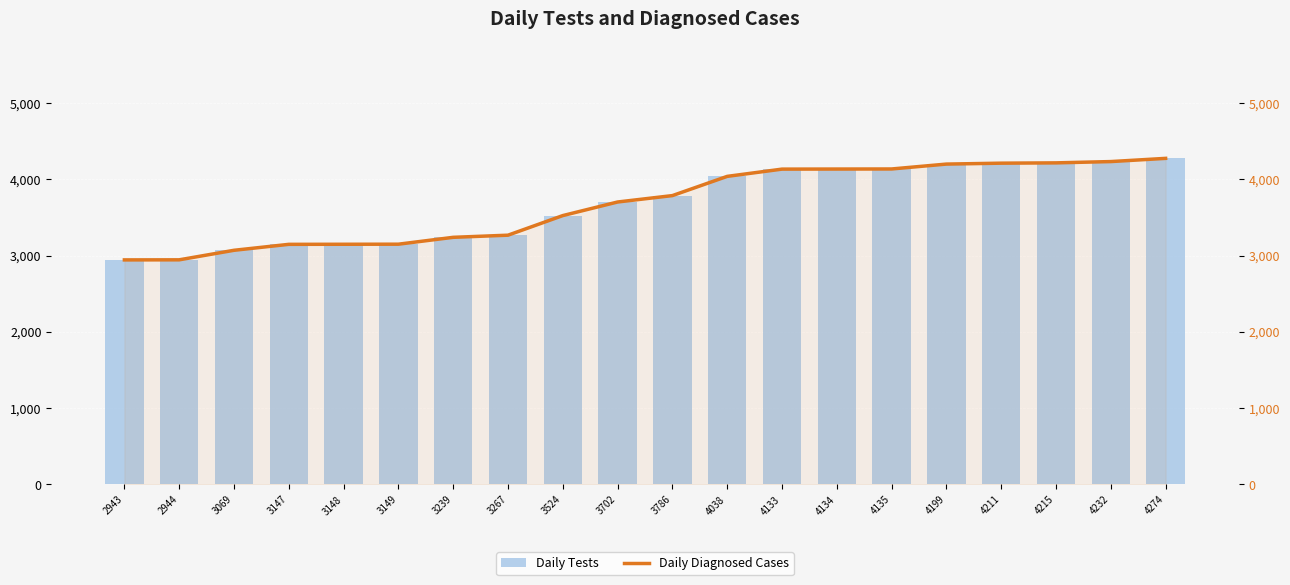

Which series has the largest total across all categories?

Daily Tests